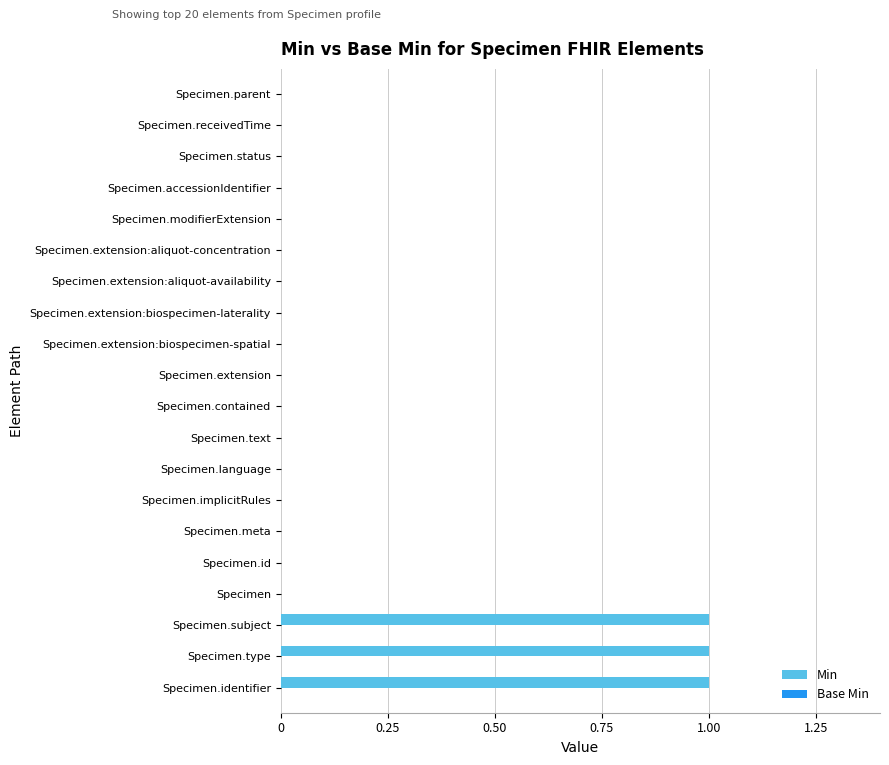

The chart shows a value of 0 at Specimen.language. True or false?

True